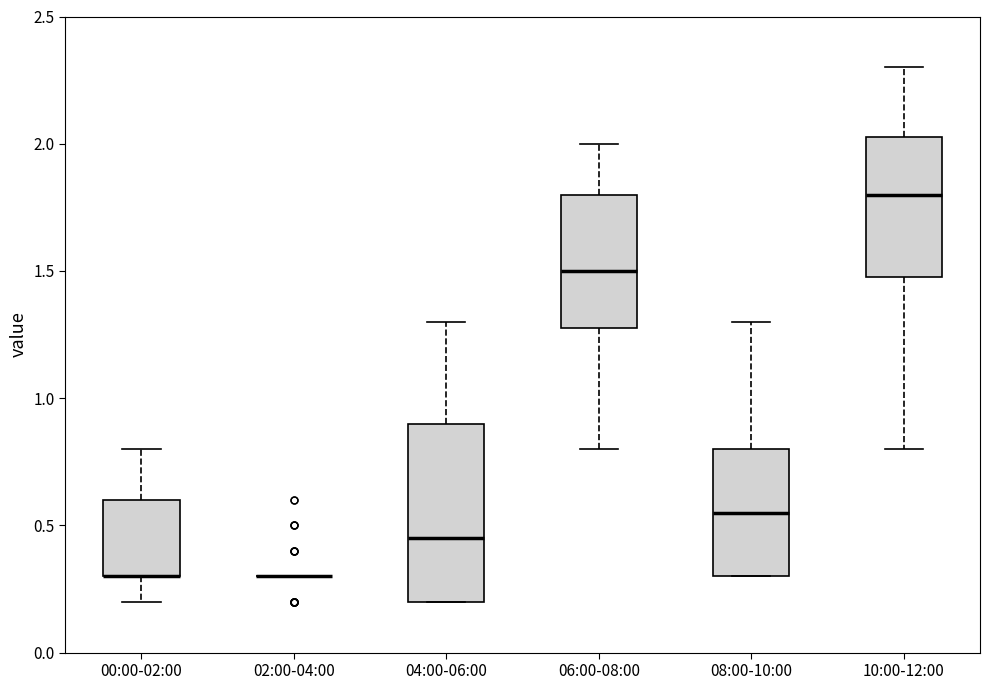

Reading left to right, read every box against the y-axis: the position of its median line, the range the box covers, and the ends of its whiskers. The values are not printed on the chart, so give them approximately, as read against the axis.

00:00-02:00: median 0.30 (drawn on the box's lower edge), box 0.30 to 0.60, whiskers 0.20 to 0.80
02:00-04:00: box collapsed to a line at 0.30, whiskers 0.30 to 0.30
04:00-06:00: median 0.45, box 0.20 to 0.90, whiskers 0.20 to 1.30
06:00-08:00: median 1.50, box 1.30 to 1.80, whiskers 0.80 to 2.00
08:00-10:00: median 0.55, box 0.30 to 0.80, whiskers 0.30 to 1.30
10:00-12:00: median 1.80, box 1.50 to 2.05, whiskers 0.80 to 2.30